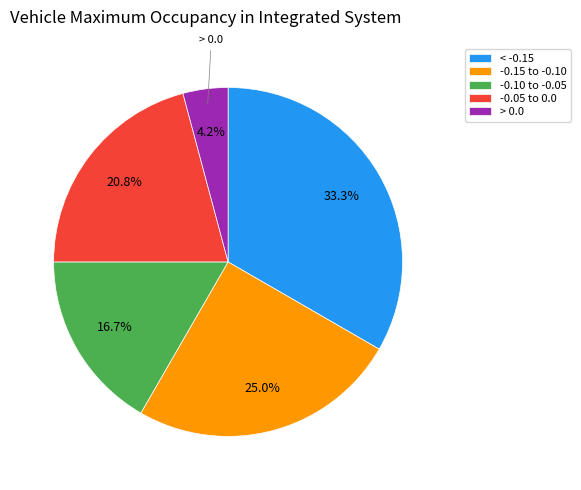

How much of the chart is everything except > 0.0?

95.8%